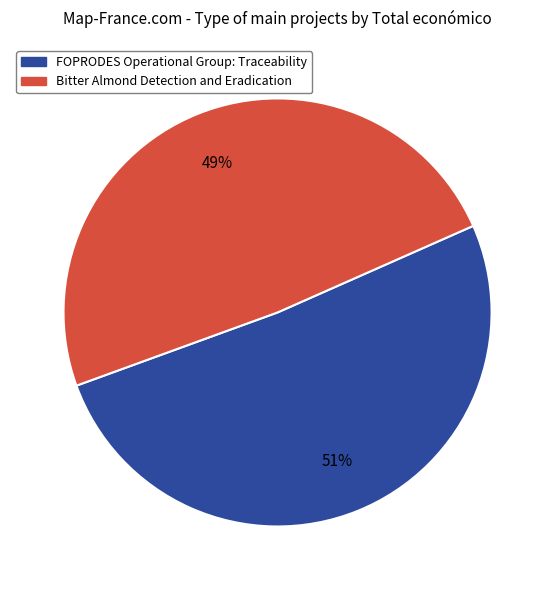

Is FOPRODES Operational Group: Traceability the majority of the pie?

Yes